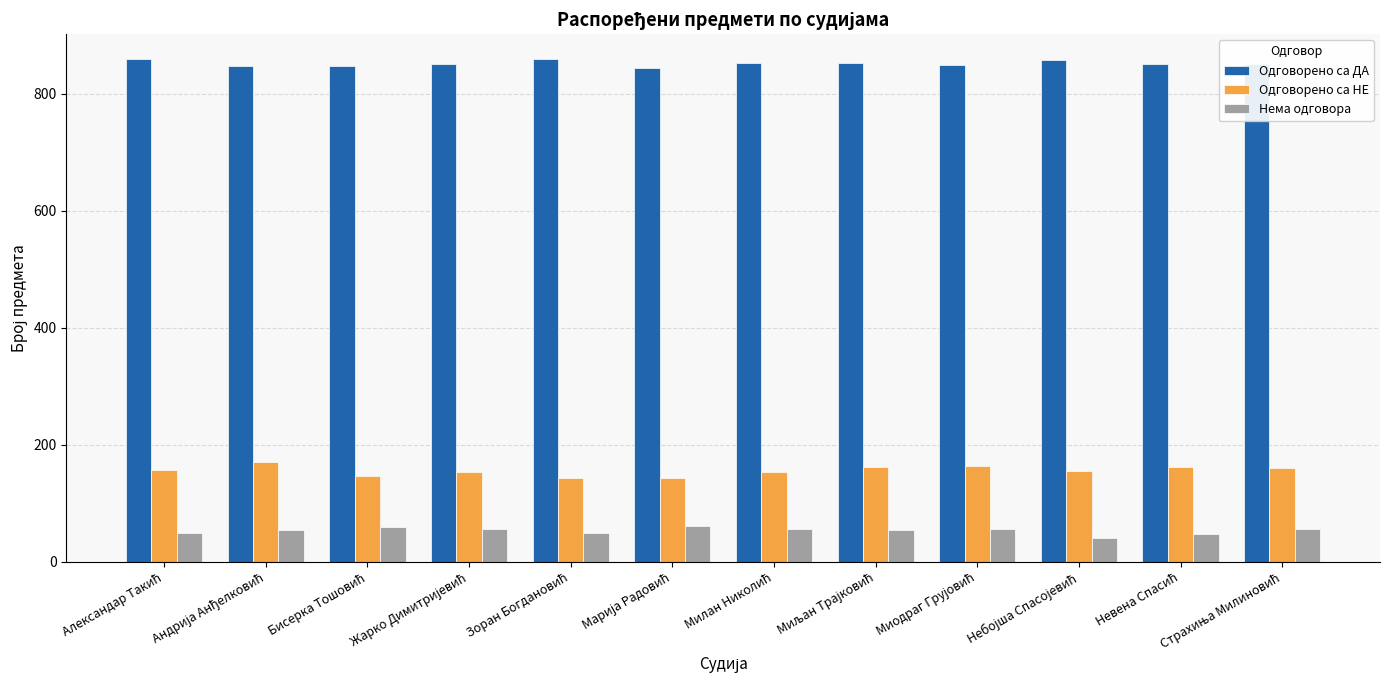

At how many categories does at least one series exceed 565?

12